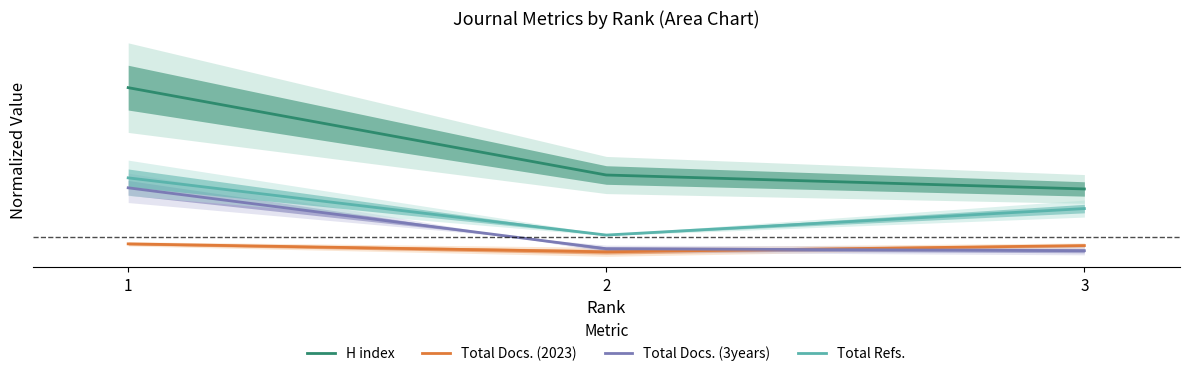

The value of Total Docs. (2023) at 1 is -0.0. True or false?

False